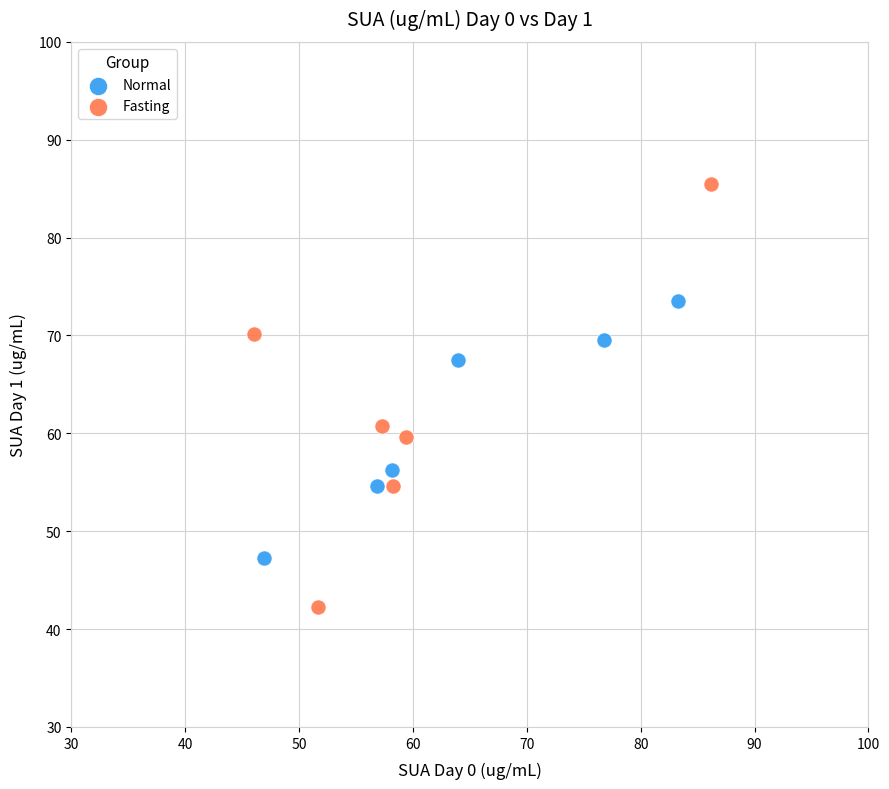

Which series reaches the maximum Y coordinate?

Fasting